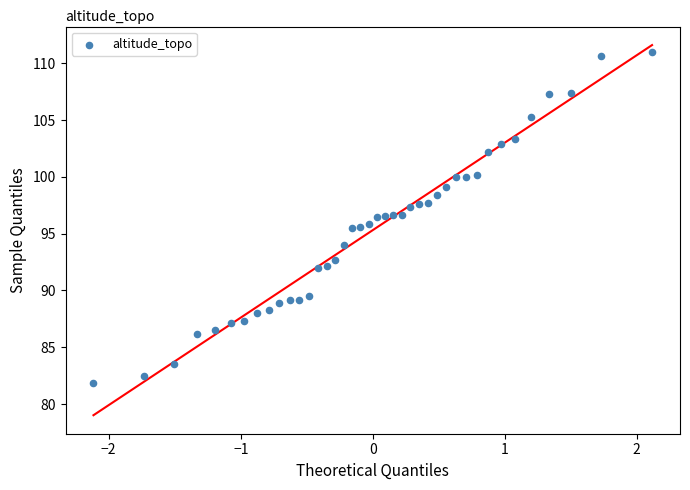

What is the range of X values (max minus min)?

4.2